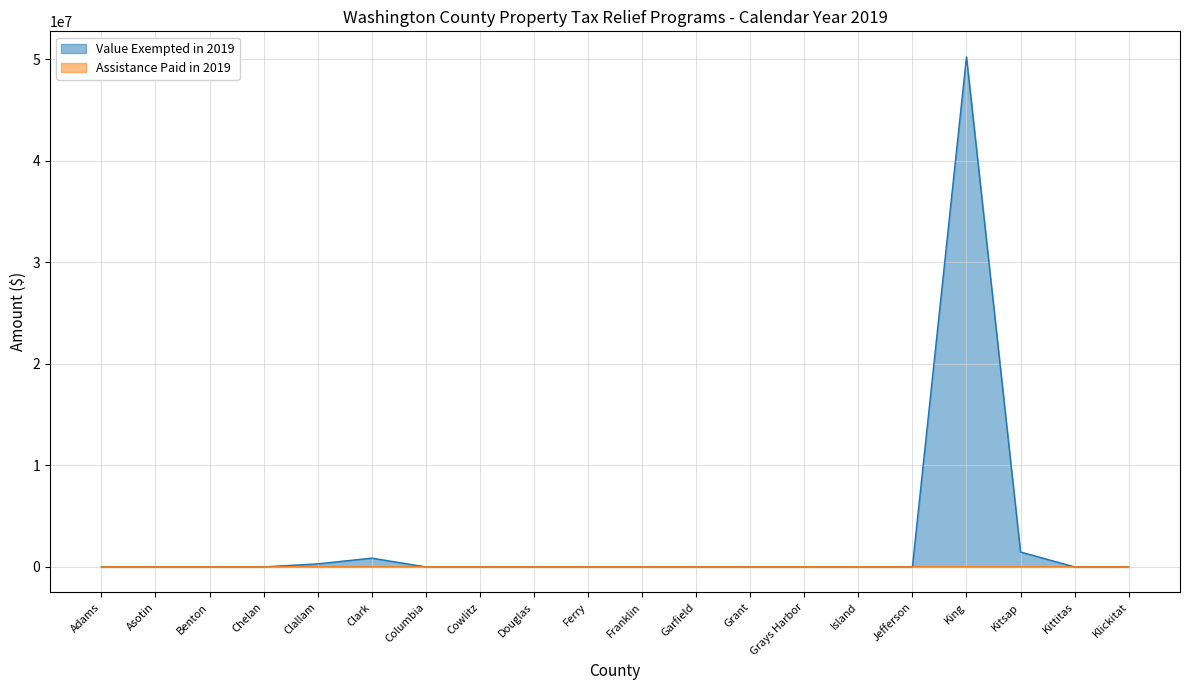

The Value Exempted in 2019 series shows -17906389.8 at Cowlitz. True or false?

False